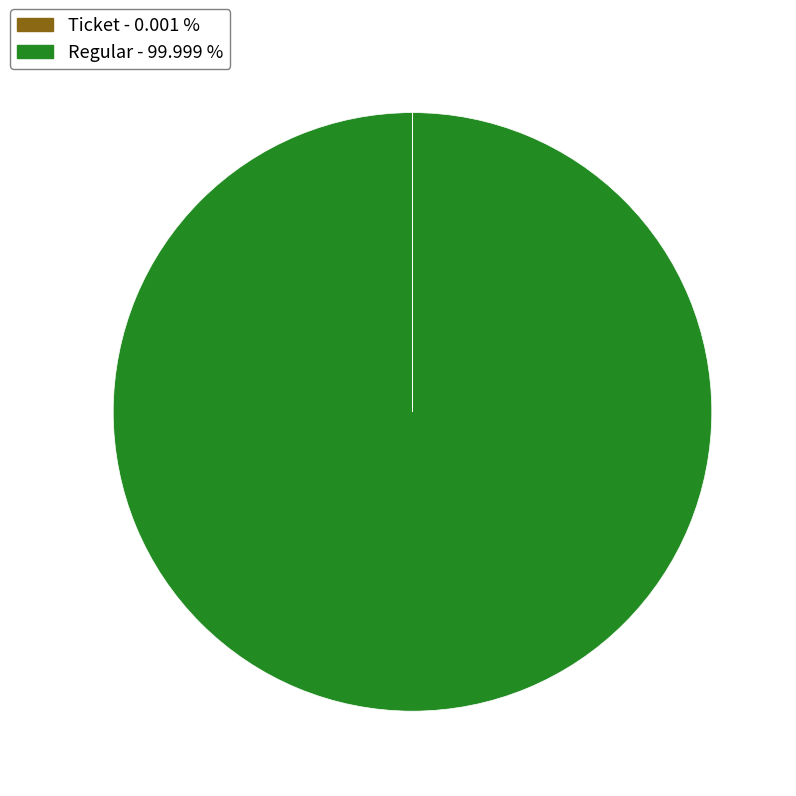

Is there a majority slice in this chart?

Yes